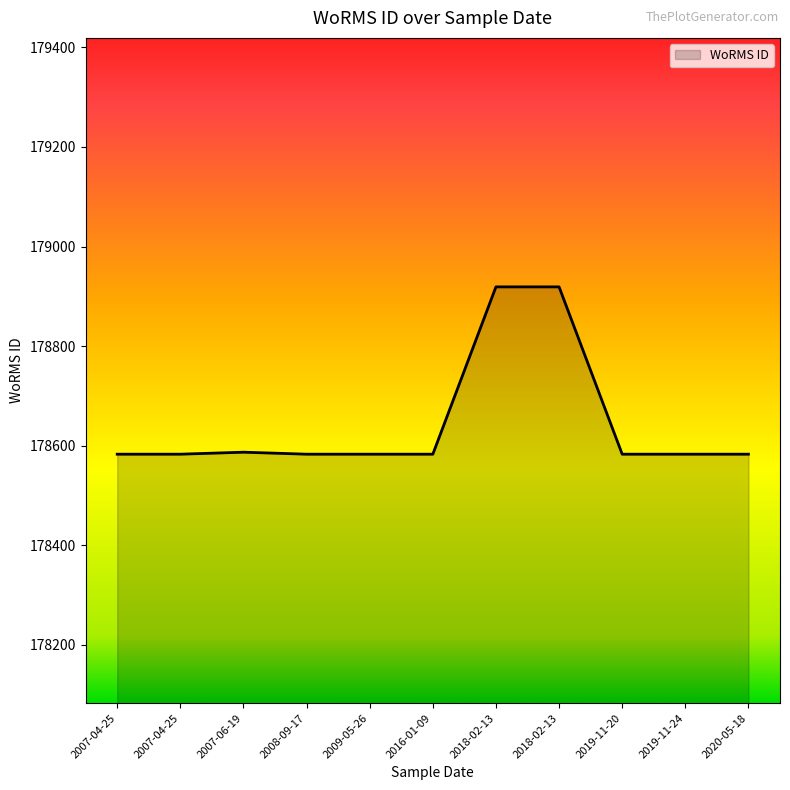

At which label is the value closest to 178751?

2007-06-19